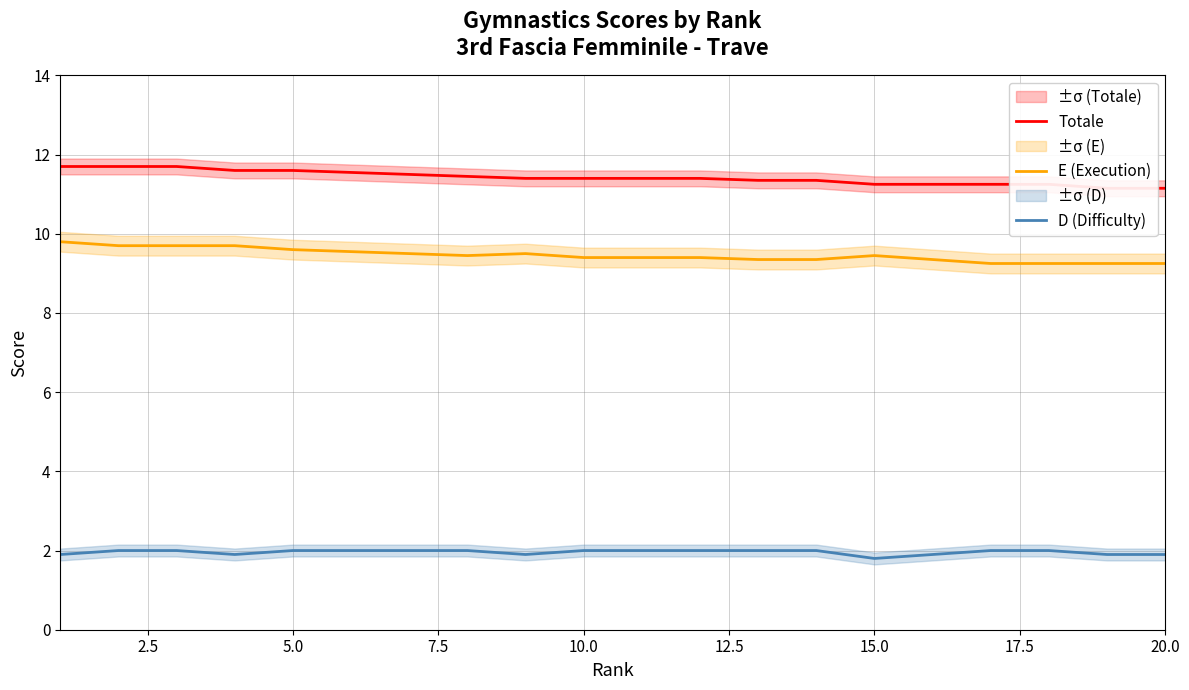

Which series has the largest total across all categories?

Totale